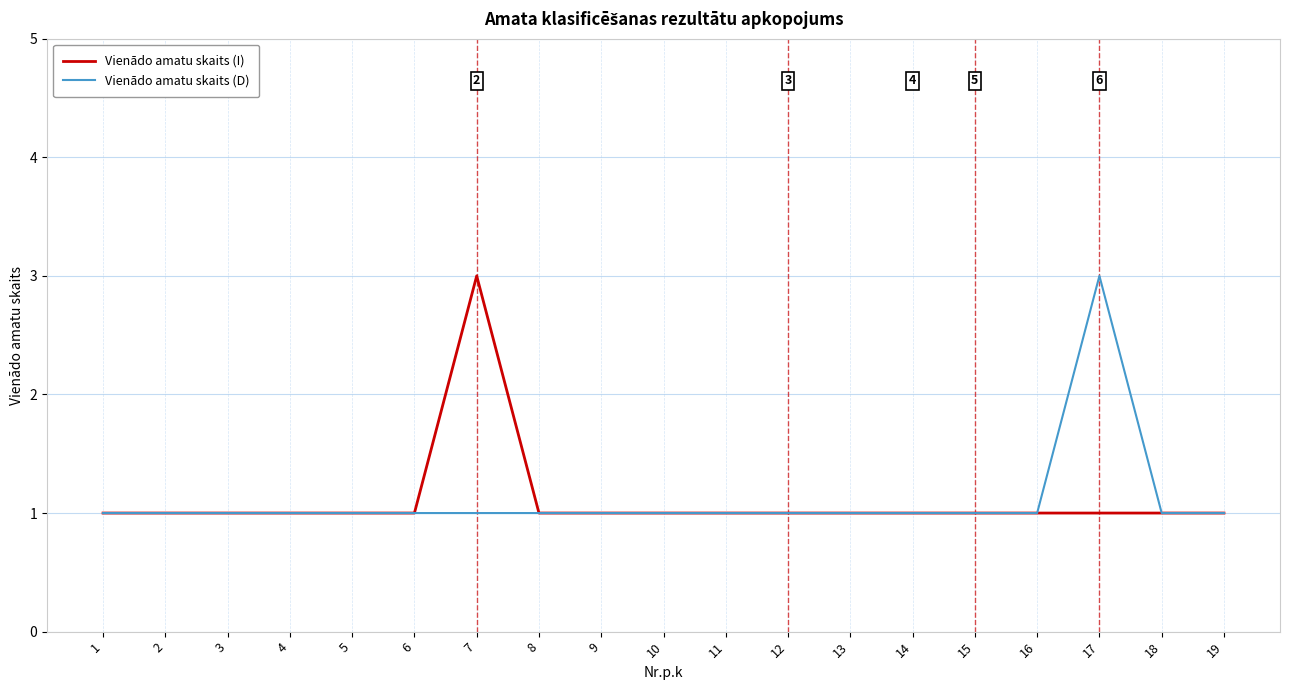

The value of Vienādo amatu skaits (D) at 16 is 1. True or false?

True